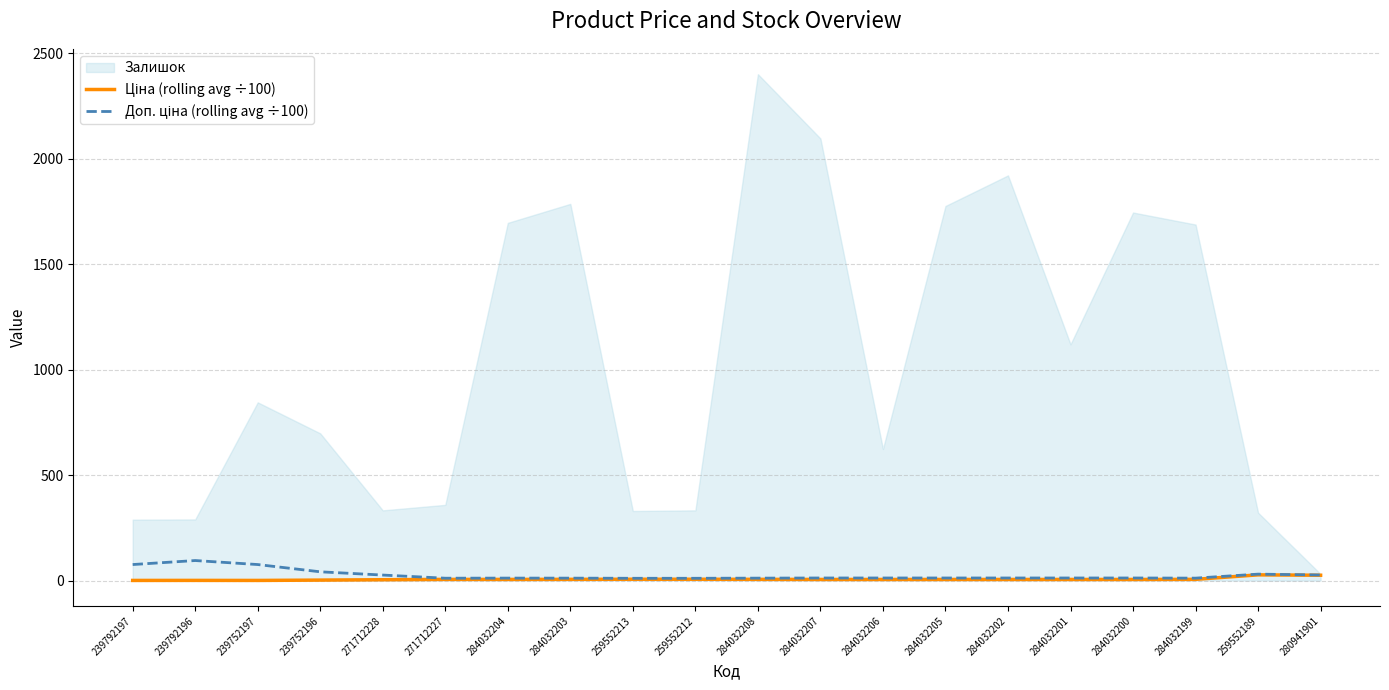

Rank the categories by Ціна (rolling avg ÷100) value from highest to lowest.

259552189, 280941901, 259552213, 259552212, 284032203, 284032208, 284032199, 271712227, 284032204, 284032207, 284032206, 284032205, 284032202, 284032201, 284032200, 271712228, 239752196, 239792196, 239792197, 239752197